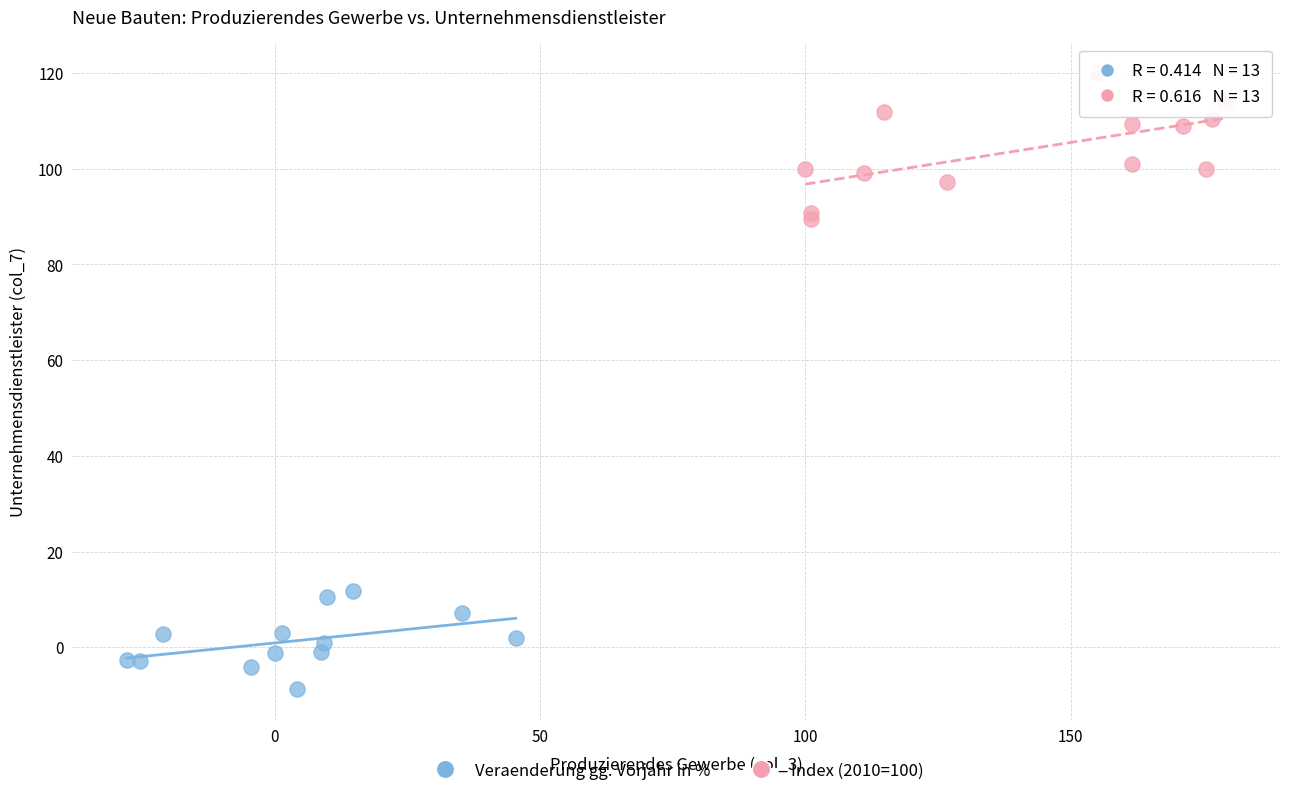

Which series has the largest Y range (max minus min)?

Index (2010=100)